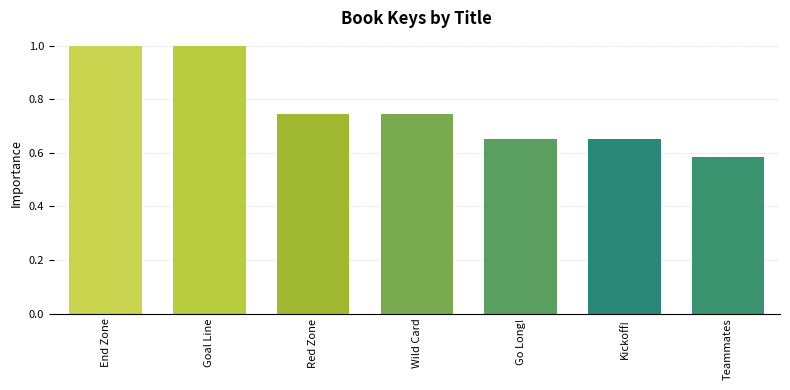

The chart shows a value of 0.4 at Teammates. True or false?

False